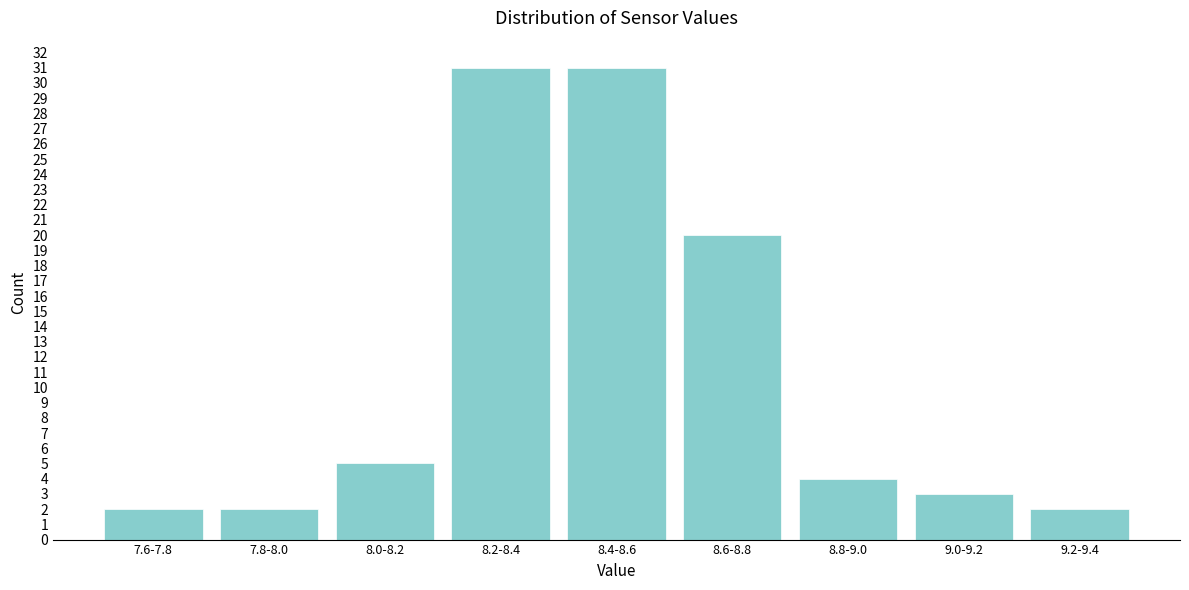

Reading left to right, list all the values displayed in this chart.

7.6-7.8=2	7.8-8.0=2	8.0-8.2=5	8.2-8.4=31	8.4-8.6=31	8.6-8.8=20	8.8-9.0=4	9.0-9.2=3	9.2-9.4=2